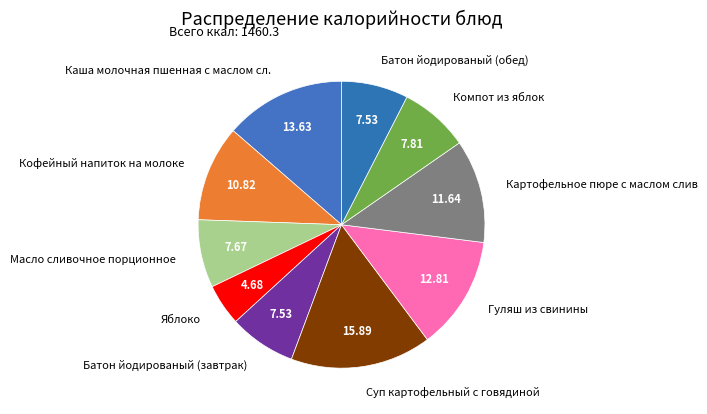

Is Гуляш из свинины the majority of the pie?

No